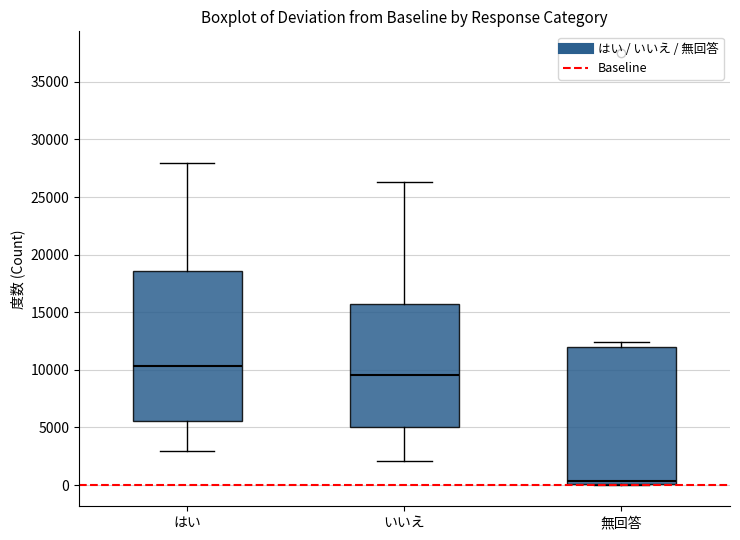

Where is the lower edge of the box for 無回答 on the y-axis? The values are not printed on the chart, so give them approximately, as read against the axis.

0